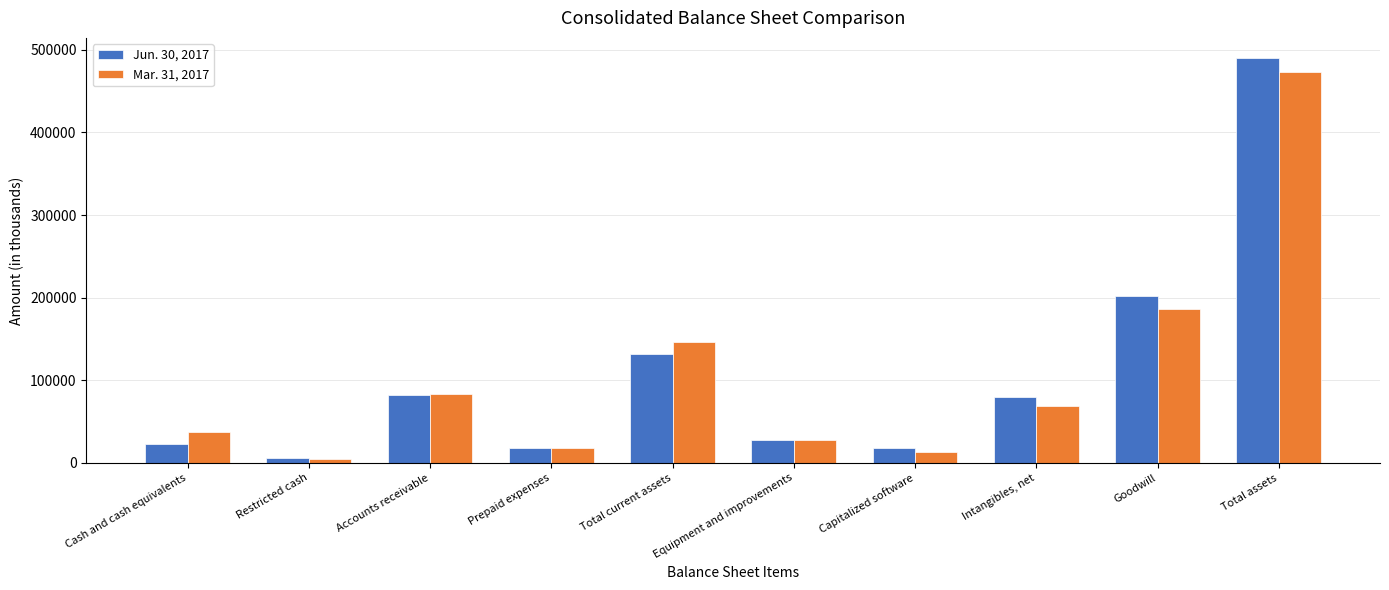

What is the value of the Jun. 30, 2017 bar at the 9th from the left?

202272